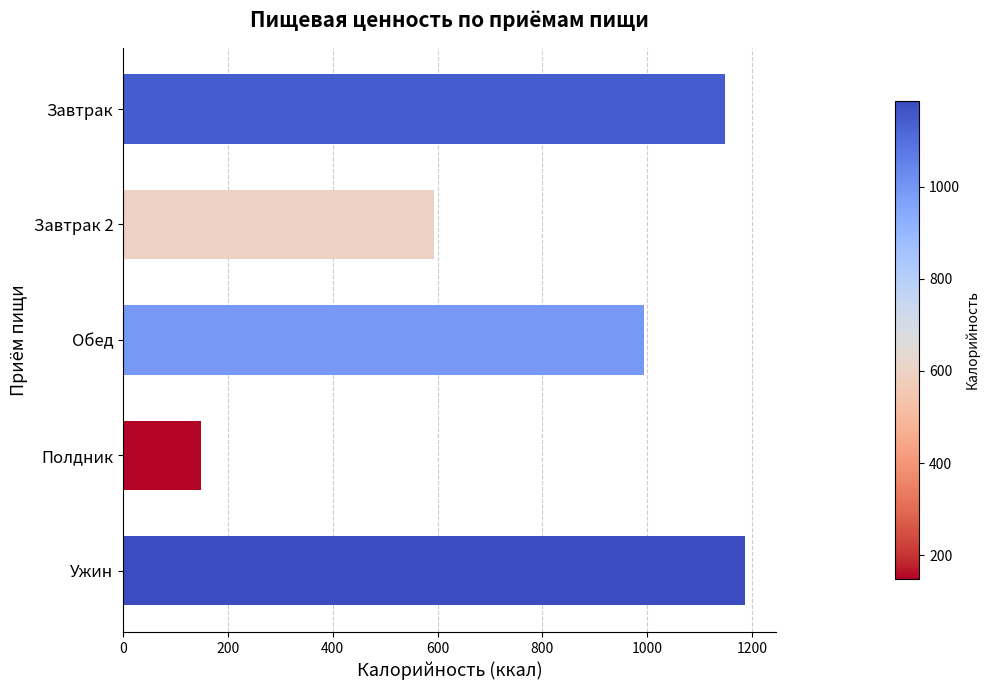

Is it true that the value at Ужин is 1186.2?

True